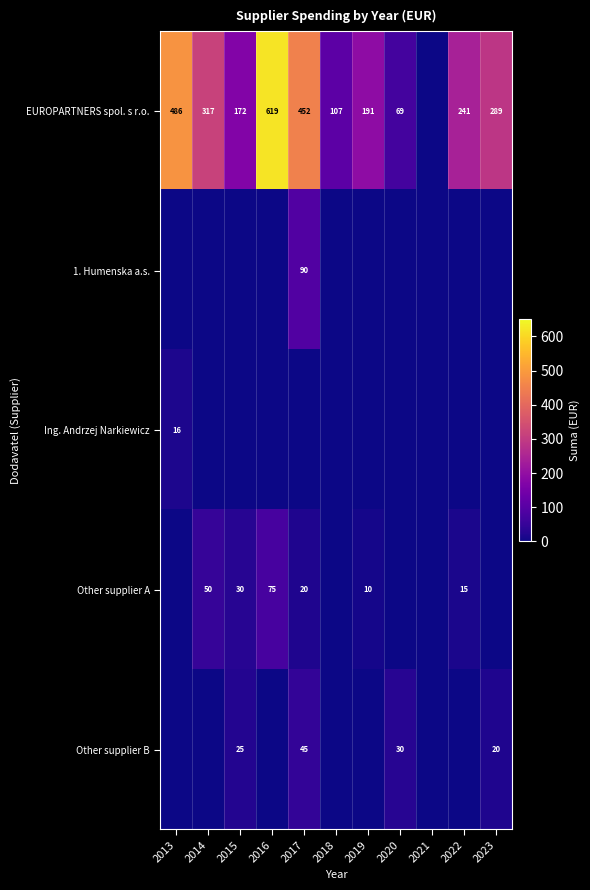

At how many categories does at least one series exceed 333?

3